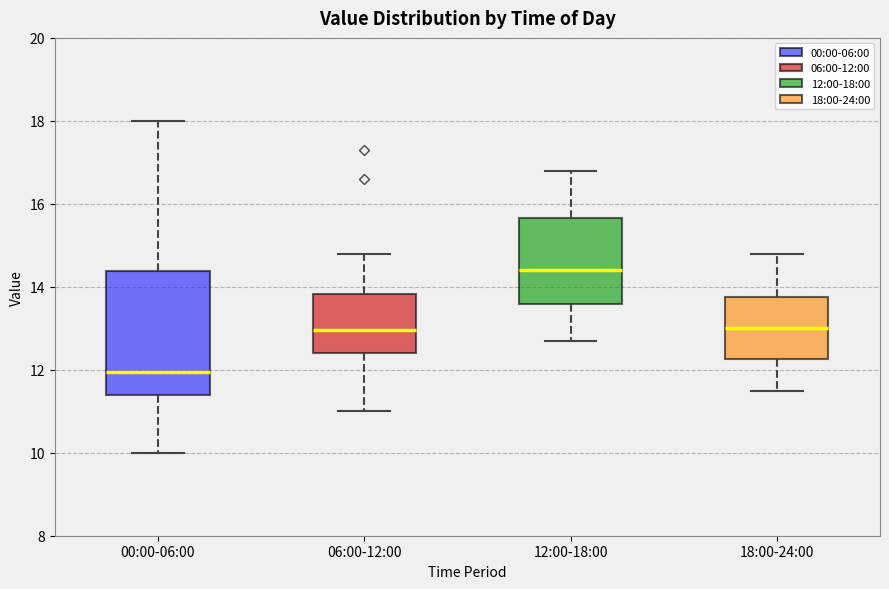

Reading left to right, read every box against the y-axis: the position of its median line, the range the box covers, and the ends of its whiskers. The values are not printed on the chart, so give them approximately, as read against the axis.

00:00-06:00: median 12.0, box 11.4 to 14.4, whiskers 10.0 to 18.0
06:00-12:00: median 13.0, box 12.4 to 13.8, whiskers 11.0 to 14.8
12:00-18:00: median 14.4, box 13.6 to 15.6, whiskers 12.8 to 16.8
18:00-24:00: median 13.0, box 12.2 to 13.8, whiskers 11.6 to 14.8